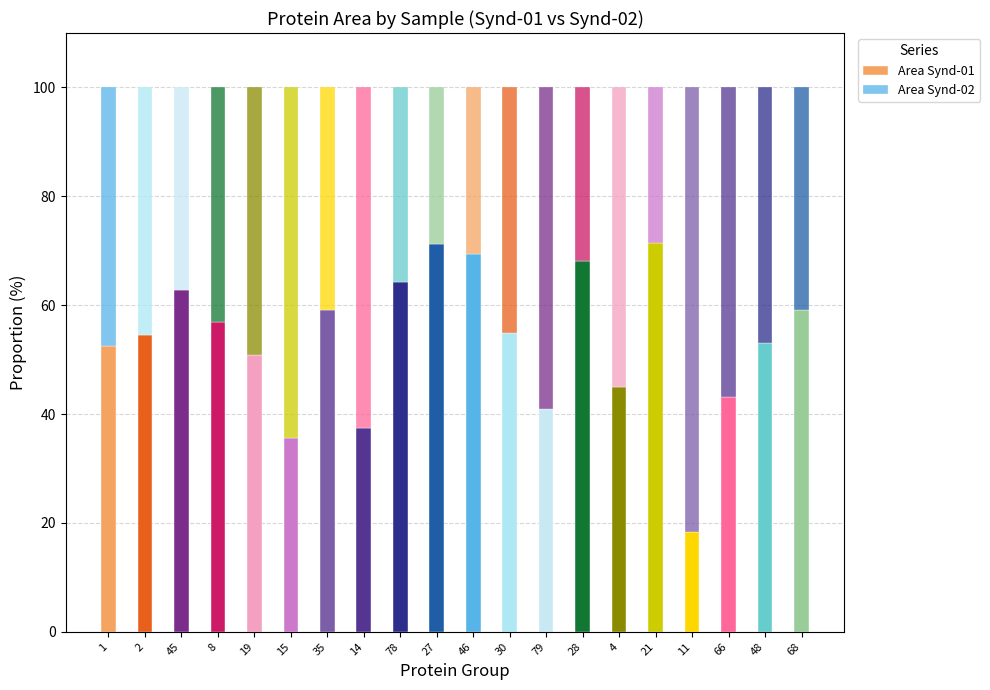

Count the number of categories in the chart.

20